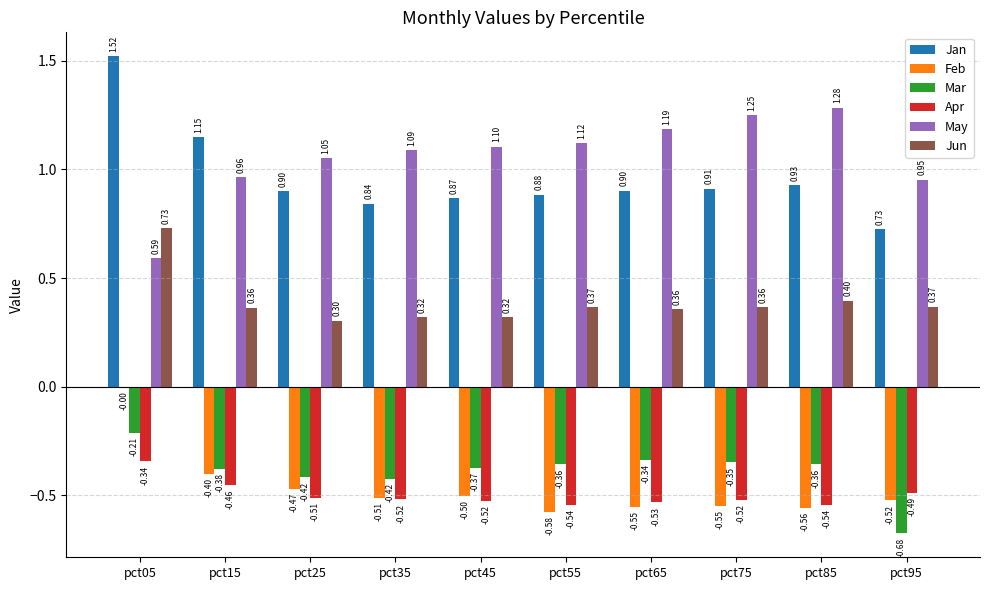

The Mar series shows -0.5 at pct75. True or false?

False